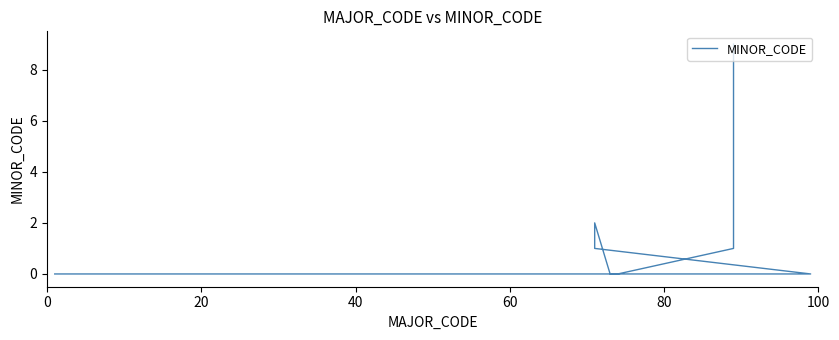

What position from the right is 6?

10